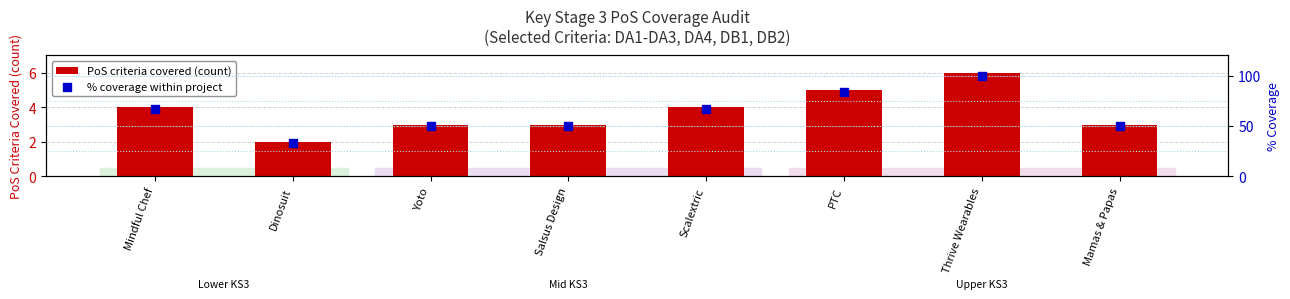

Is the value of PoS criteria covered (count) at Salsus Design greater than the value of % coverage within project at Mindful Chef?

No